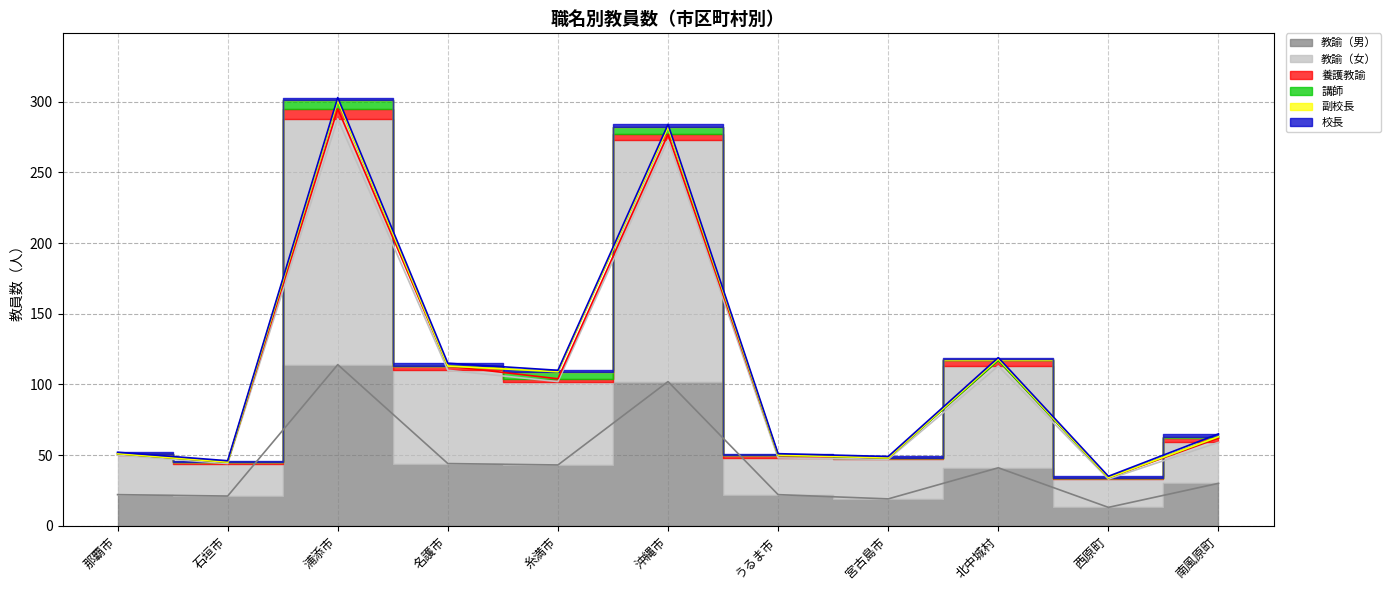

How many values in the 教諭（男） series exceed 30?

5